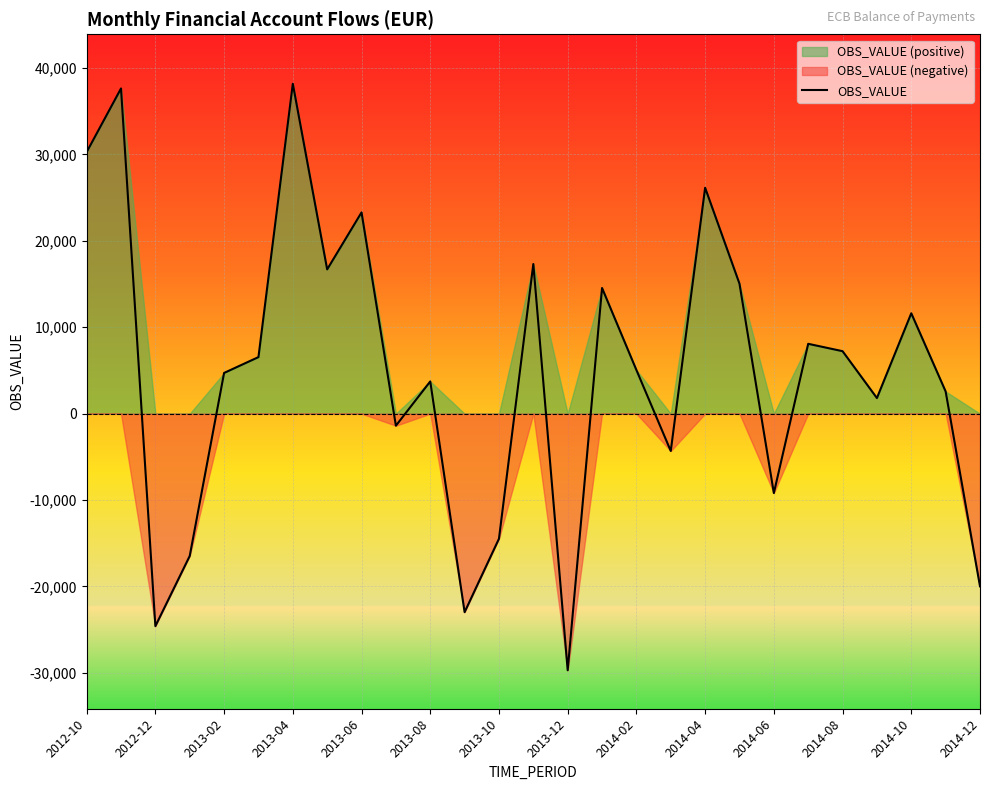

What is the value of the 27th point from the left?

-19980.1